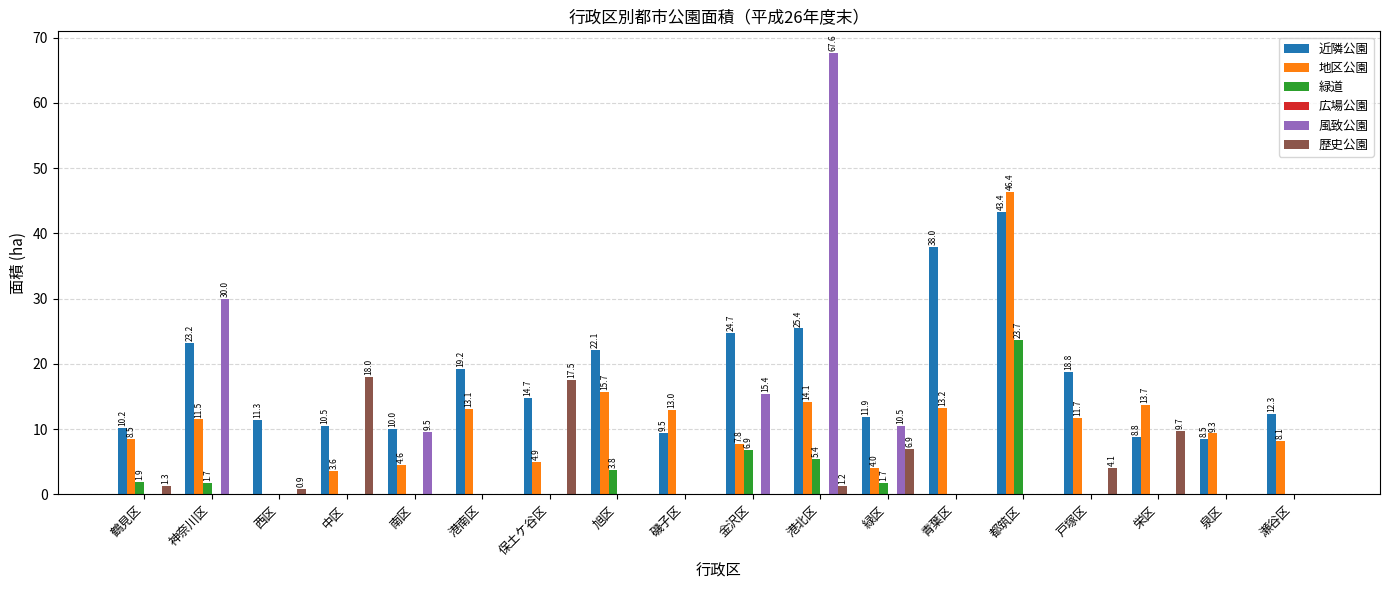

Which series has the largest total across all categories?

近隣公園